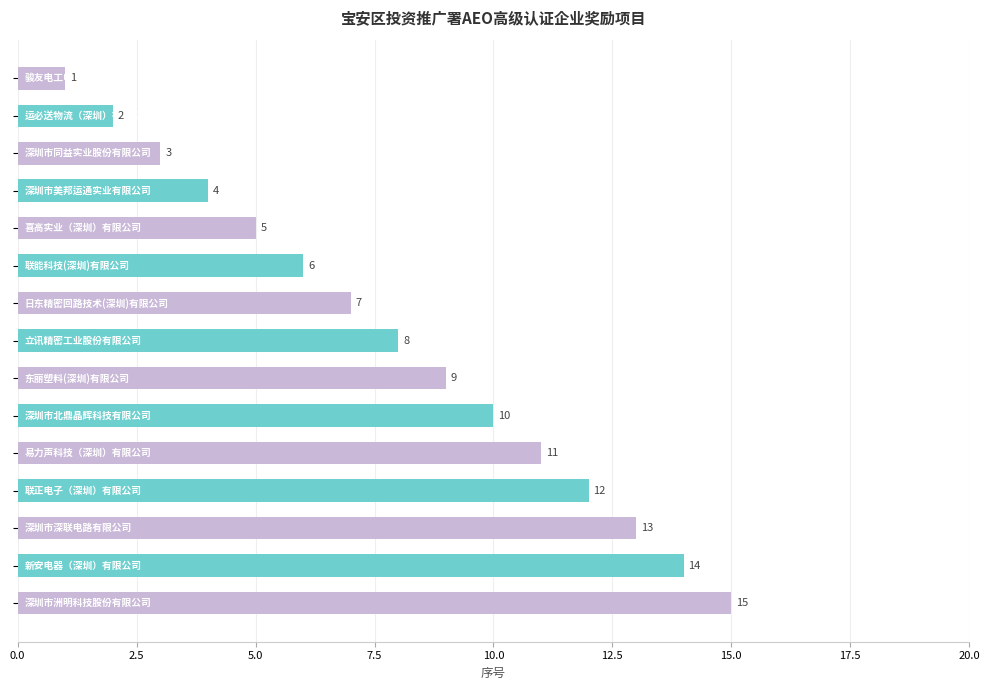

What is the average value?

8